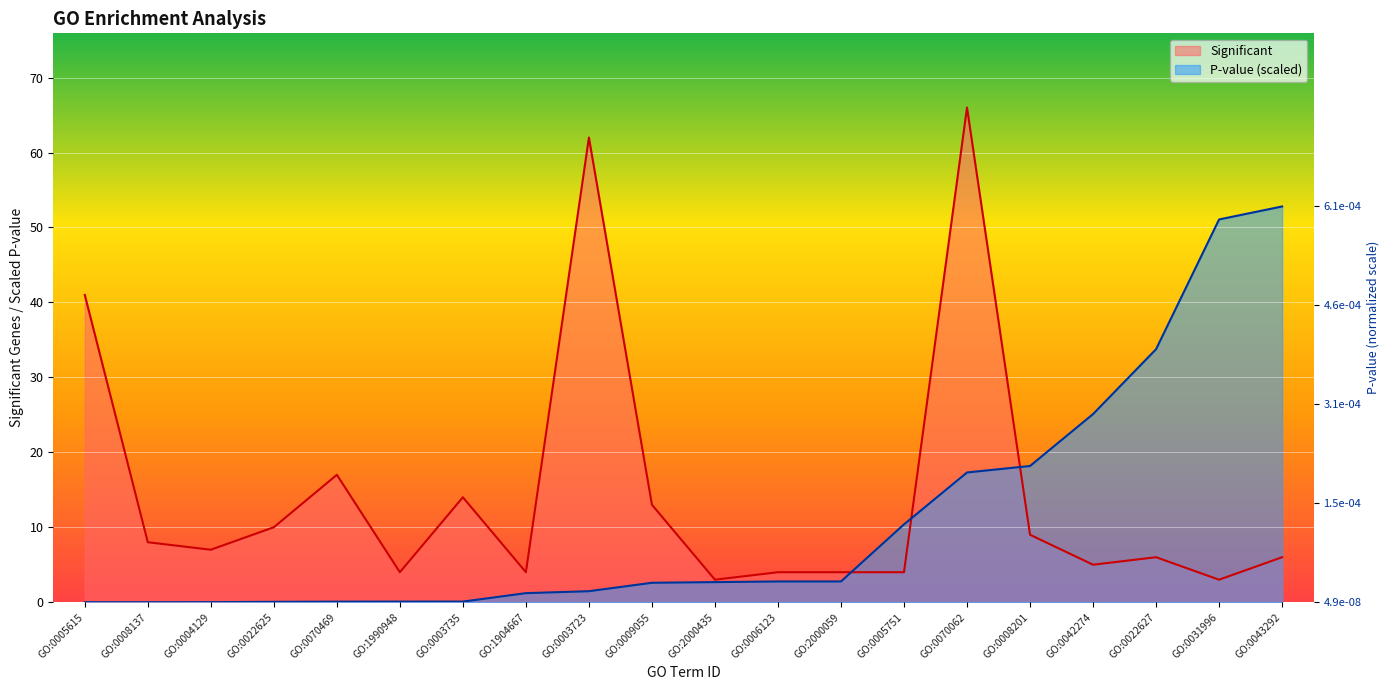

Which series ends up on top after the final intersection of Significant and P?

P